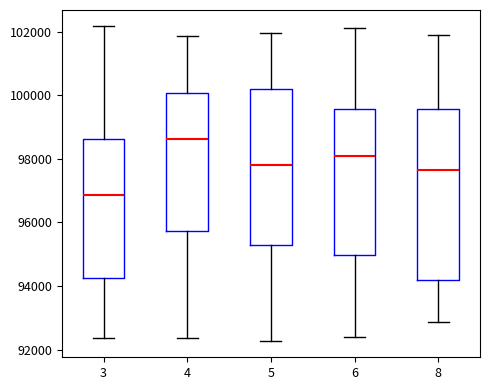

Where is the lower edge of the box at x = 4 on the y-axis? The values are not printed on the chart, so give them approximately, as read against the axis.

95800